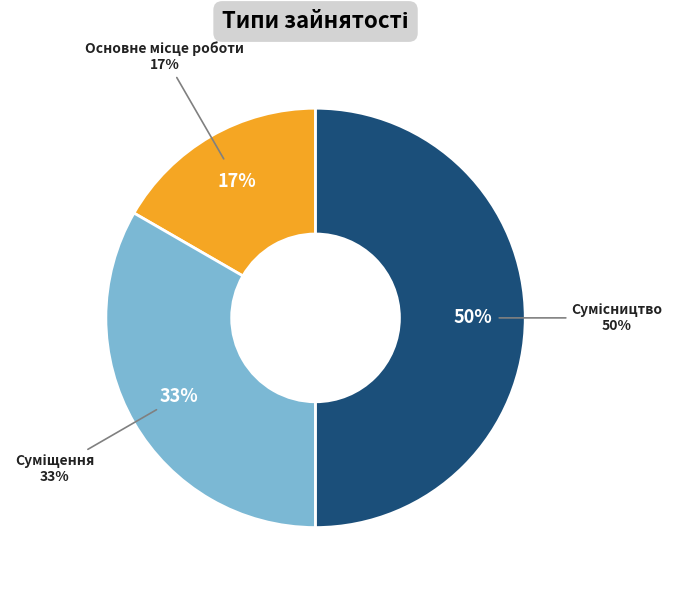

Count the number of slices in the pie.

3